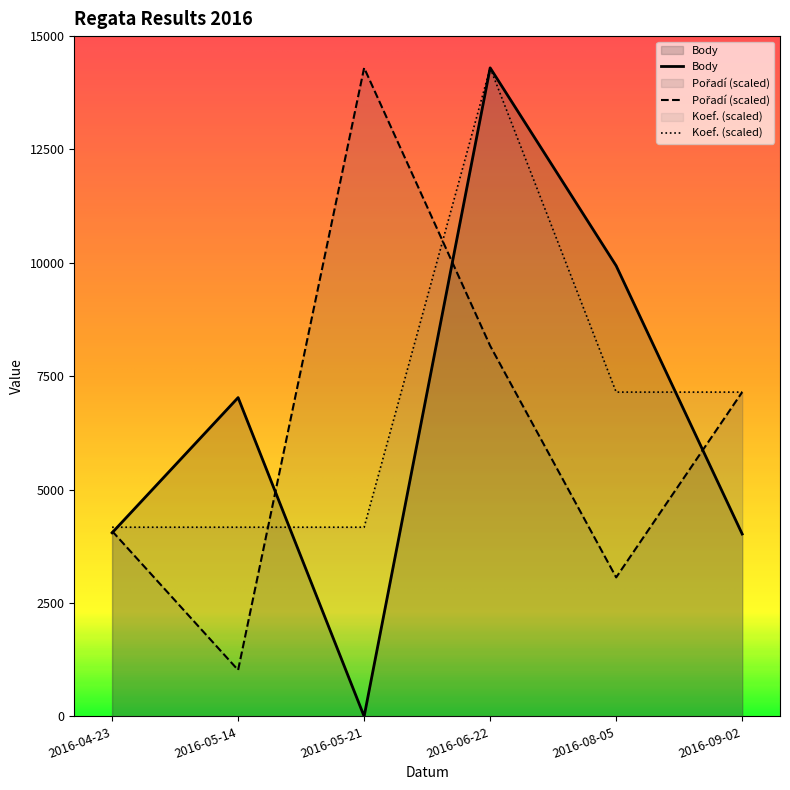

What is the average value of the Pořadí series?

6298.8